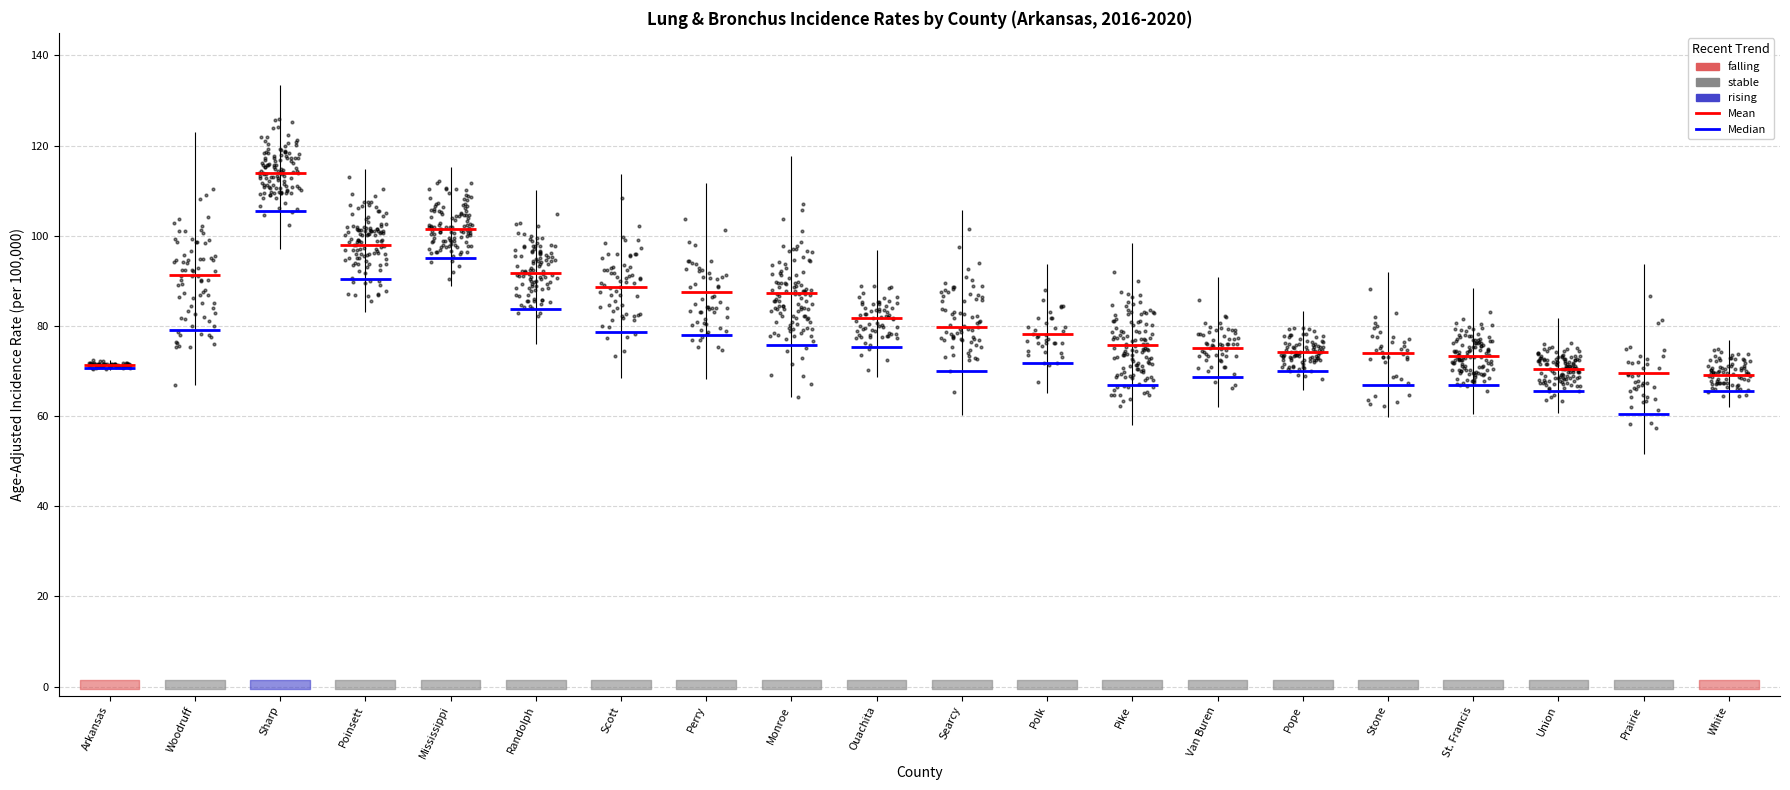

What is the total value across all series at Sharp?

344.5